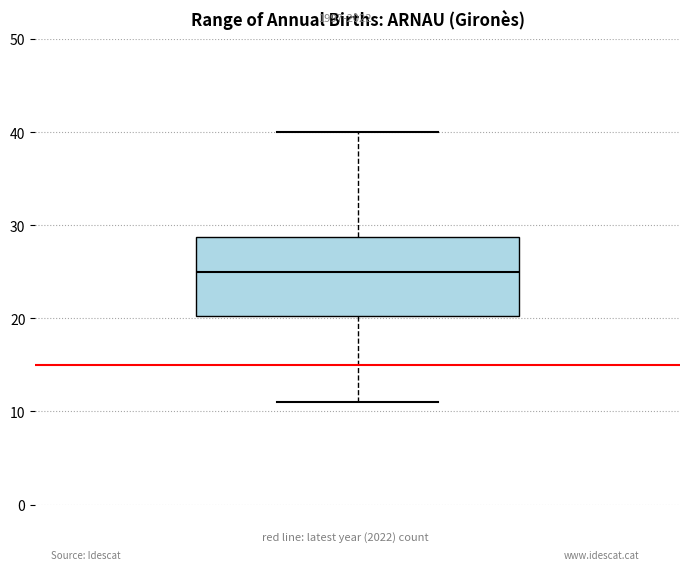

Read this box plot against the y-axis: the position of the median line, the range covered by the box, and the ends of both whiskers. The values are not printed on the chart, so give them approximately, as read against the axis.

median 25, box 20 to 29, whiskers 11 to 40